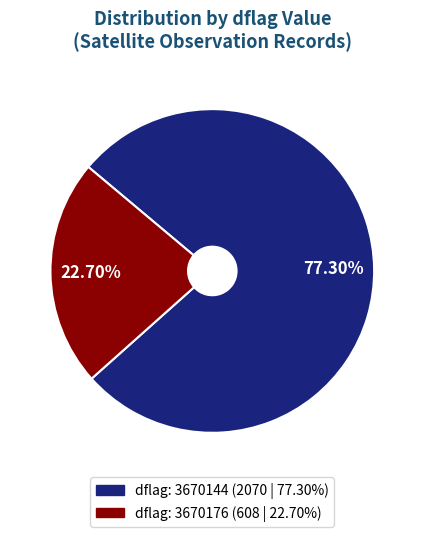

Is there any slice that represents more than half of the pie?

Yes